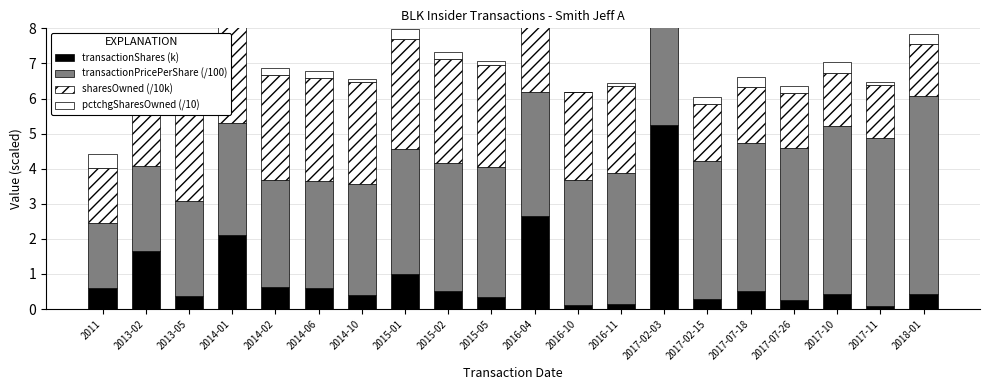

Which series has the largest total across all categories?

transactionPricePerShare (/100)